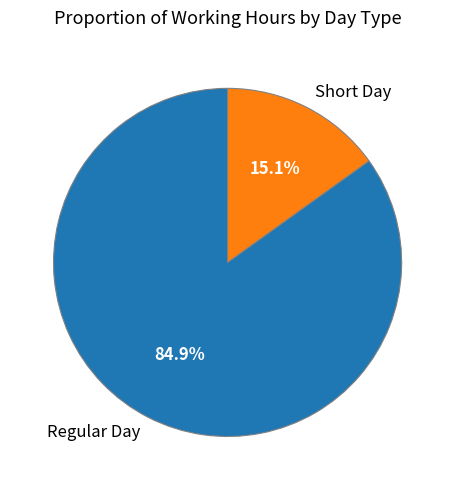

Which has a higher value, Regular Day or Short Day?

Regular Day